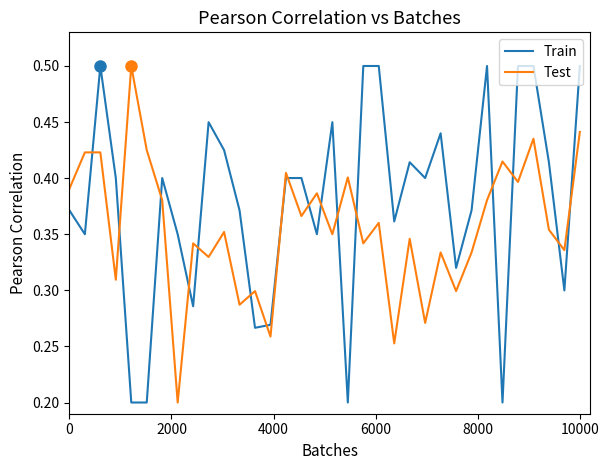

Which series has the largest total across all categories?

Train